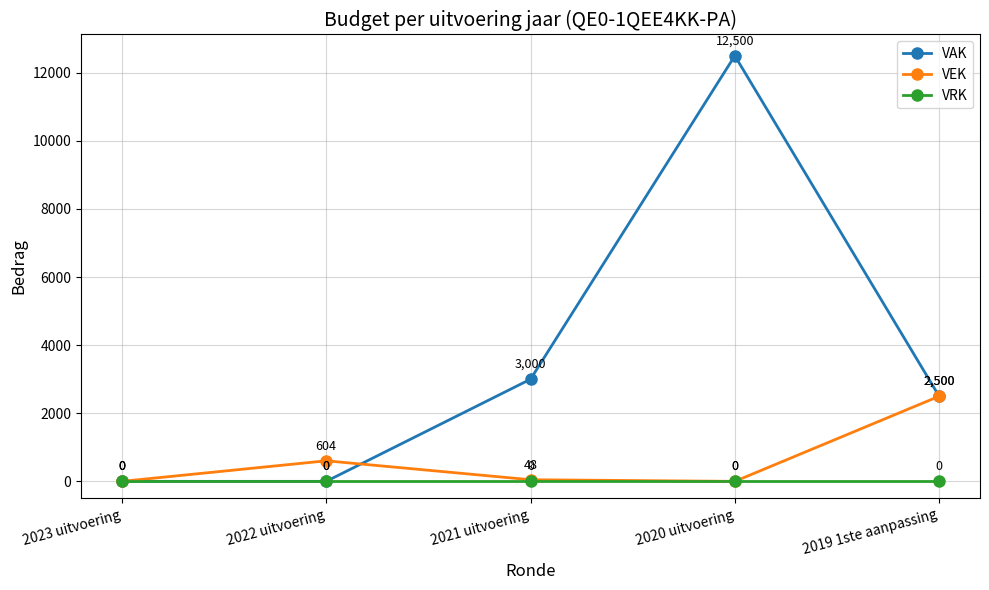

How many data points does each series have?

5